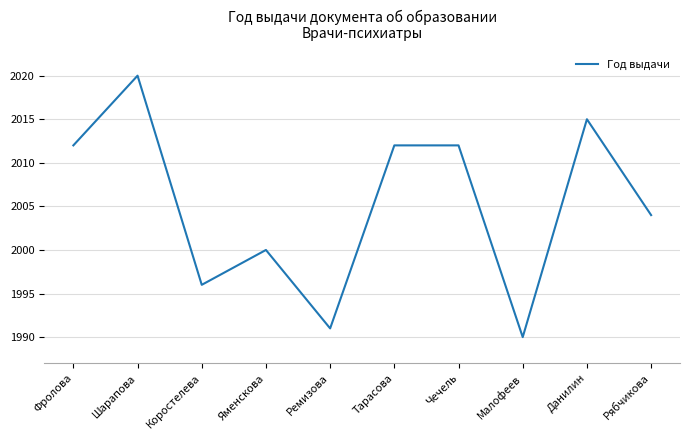

What position from the left is Фролова?

1